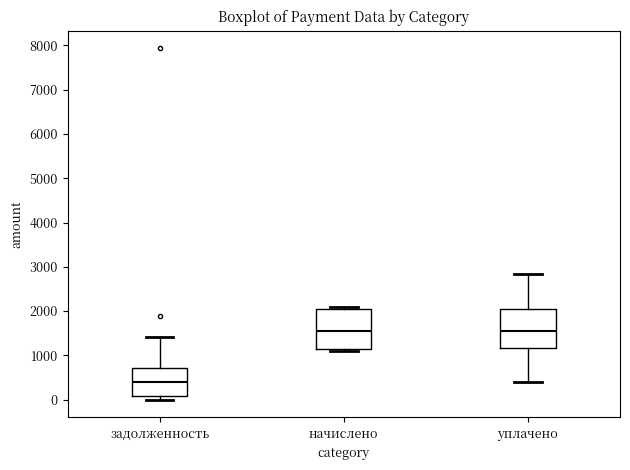

Reading left to right, read every box against the y-axis: the position of its median line, the range the box covers, and the ends of its whiskers. The values are not printed on the chart, so give them approximately, as read against the axis.

задолженность: median 400, box 100 to 700, whiskers 0 to 1400
начислено: median 1500, box 1100 to 2100, whiskers 1100 (just below the box's lower edge) to 2100 (just above the box's upper edge)
уплачено: median 1600, box 1200 to 2100, whiskers 400 to 2800